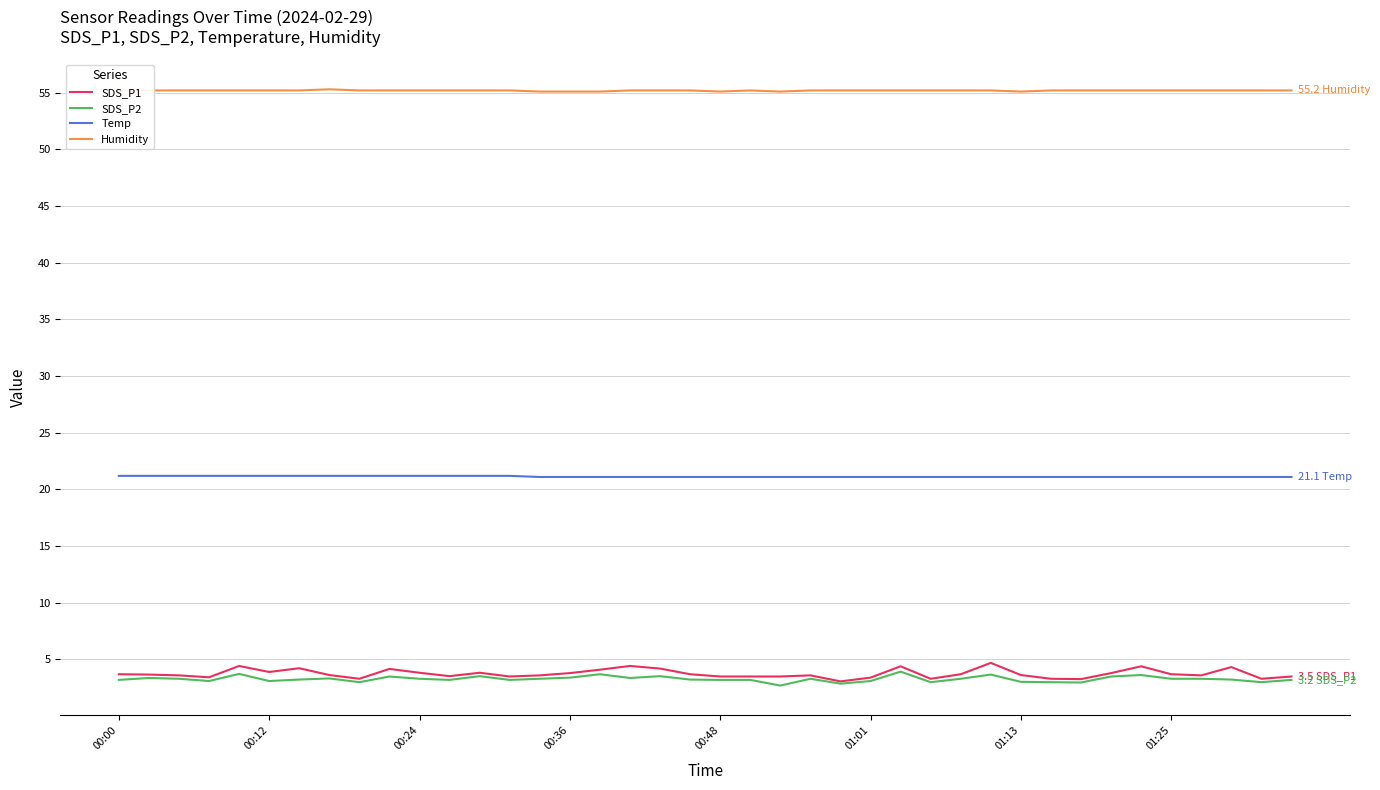

What is the greatest value displayed?

55.3